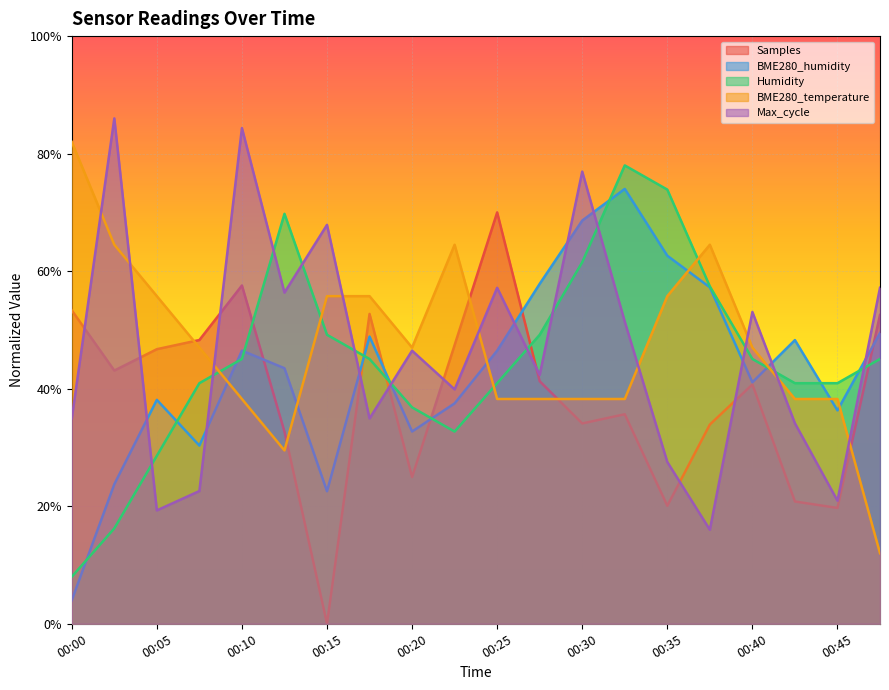

Where do BME280_humidity and BME280_temperature first cross each other?

00:08 and 00:10